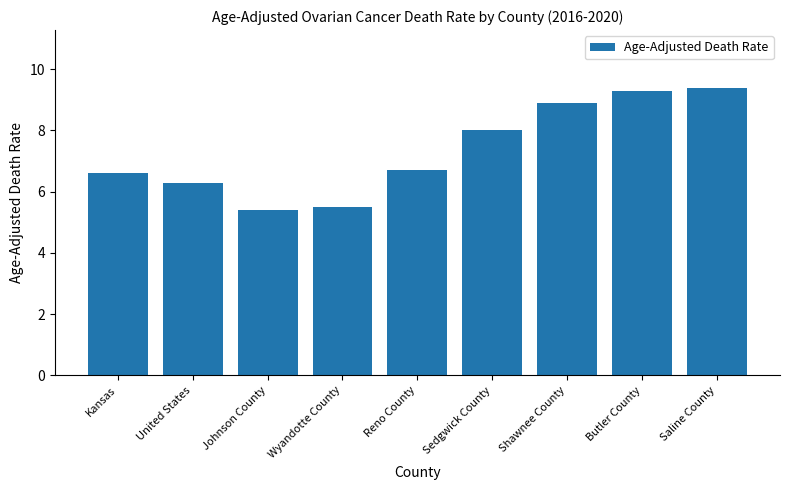

At which label does the data first exceed 6?

Kansas